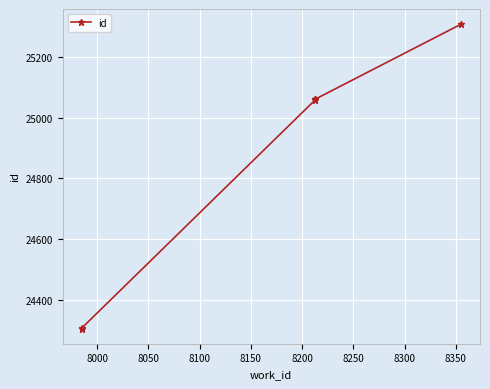

What is the average value?

24850